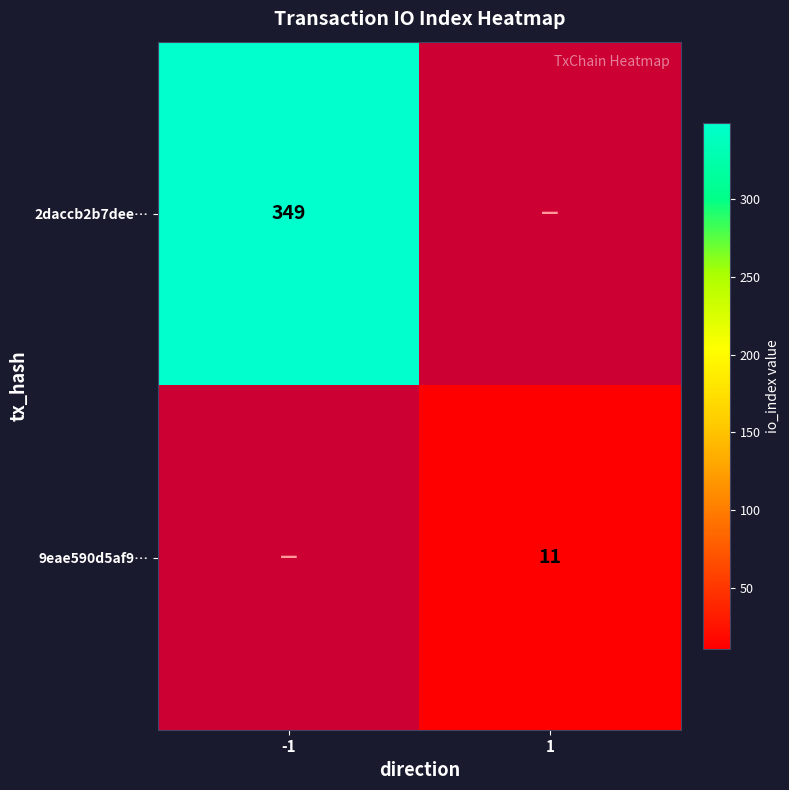

The value of 2daccb2b7dee… at -1 is 121. True or false?

False